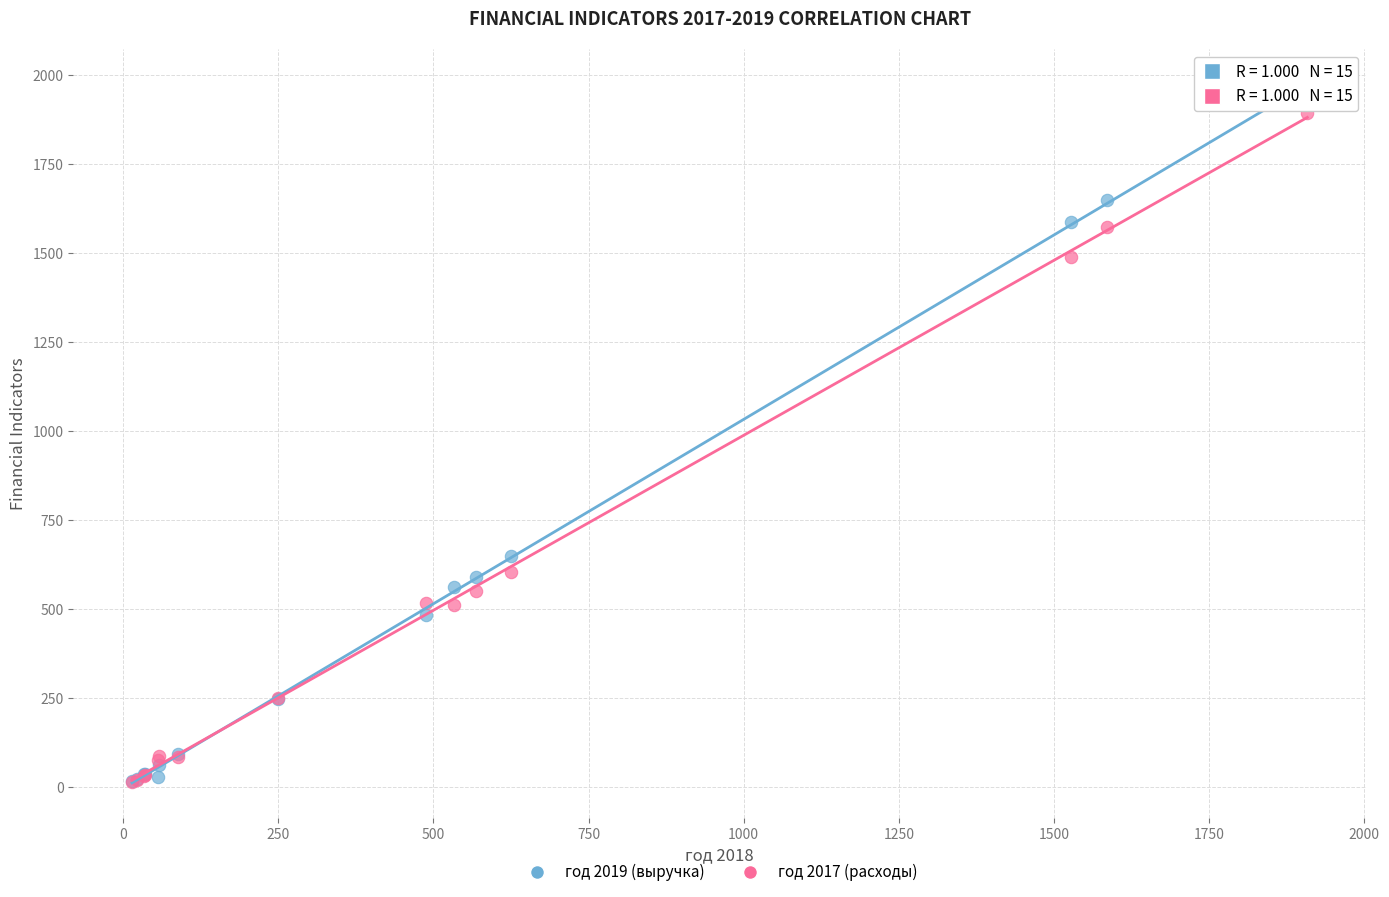

Across all series, what Y value is closest to 984?

649.3